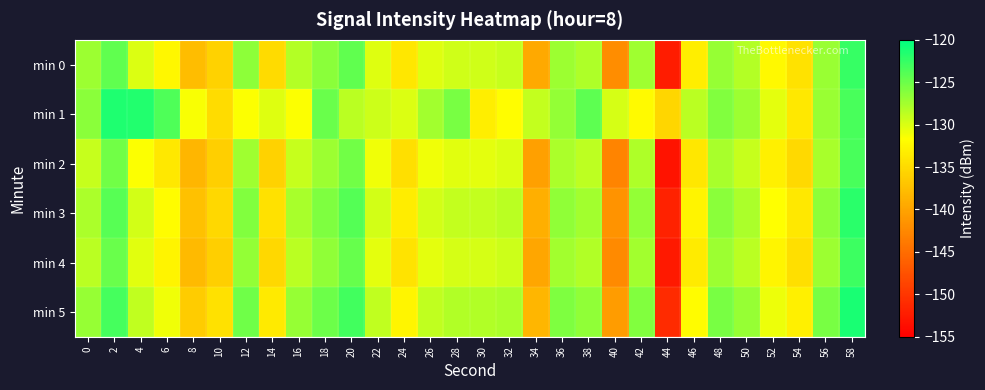

At which category does the chart reach its peak across all series?

58